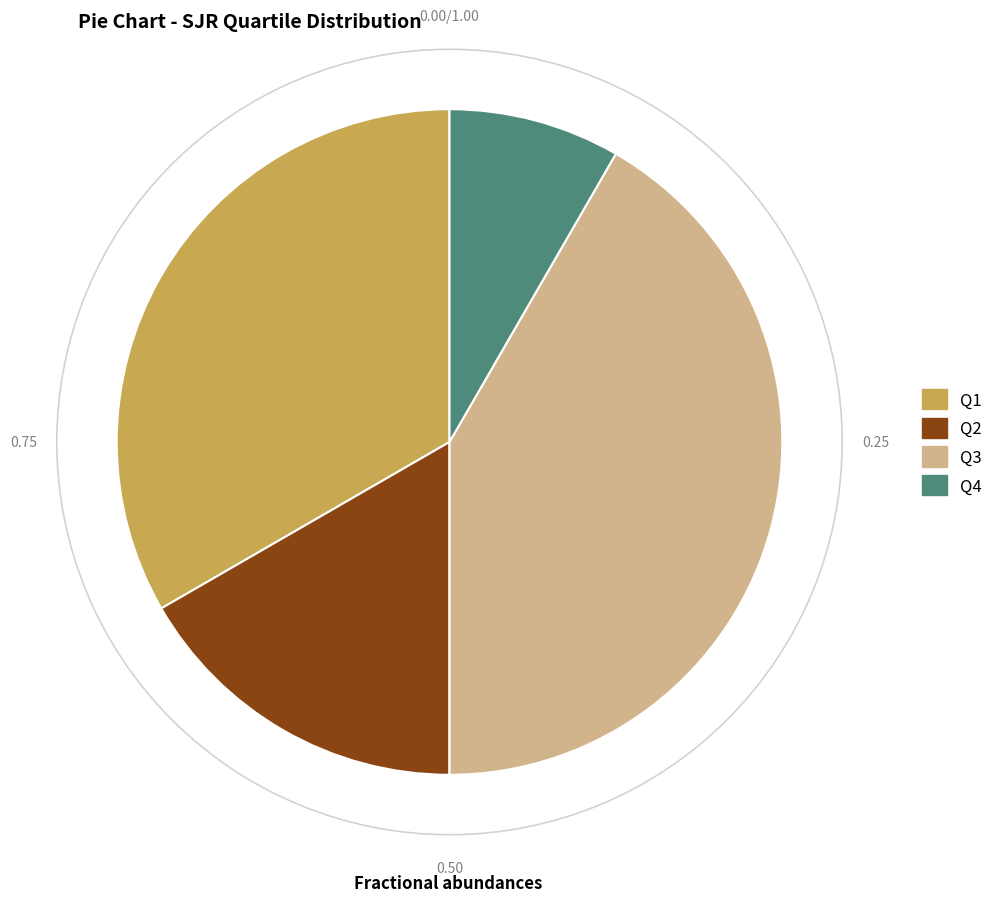

How many segments does this pie chart have?

4